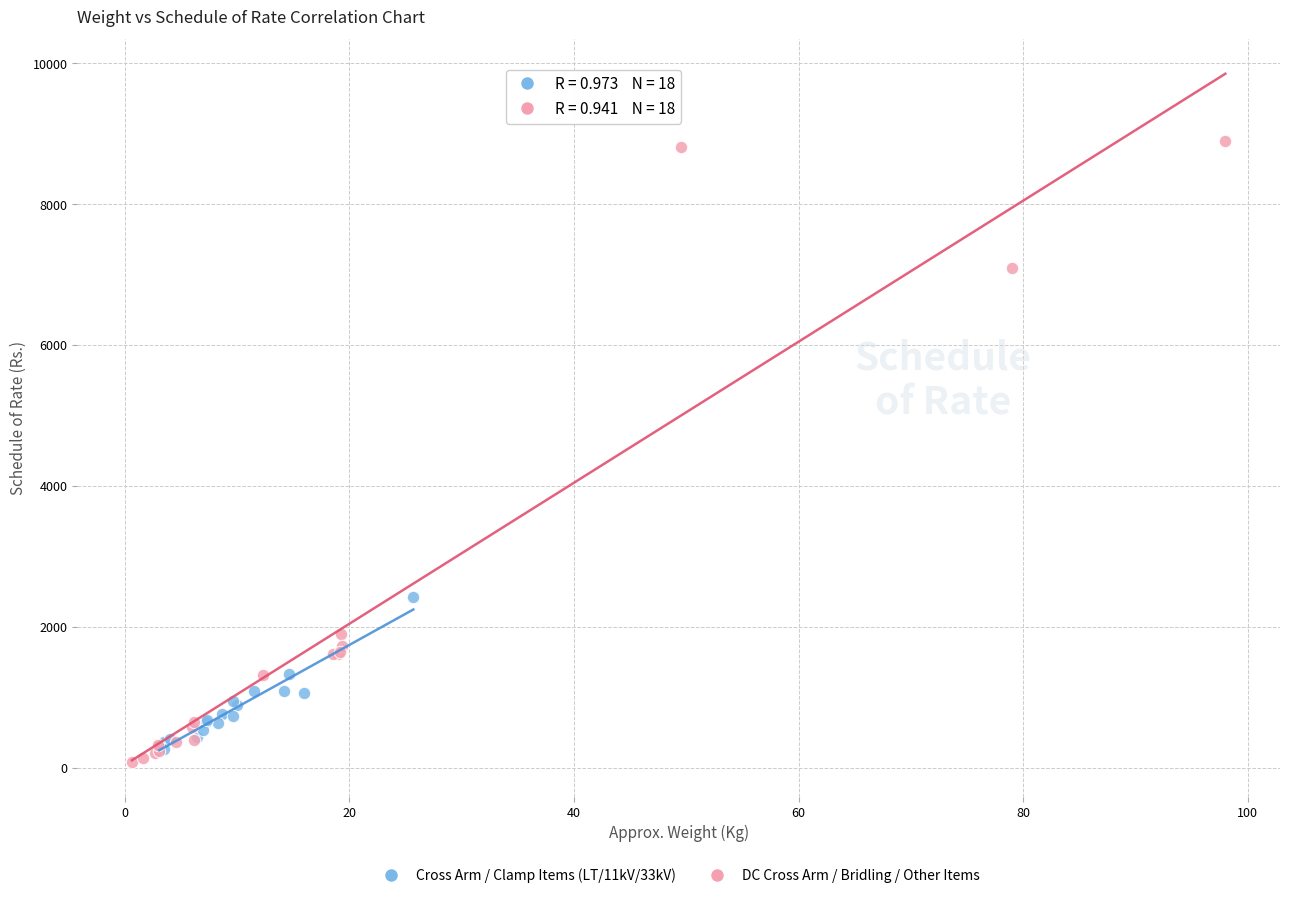

Which series contains the lowest Y value?

DC Cross Arm / Bridling / Other Items